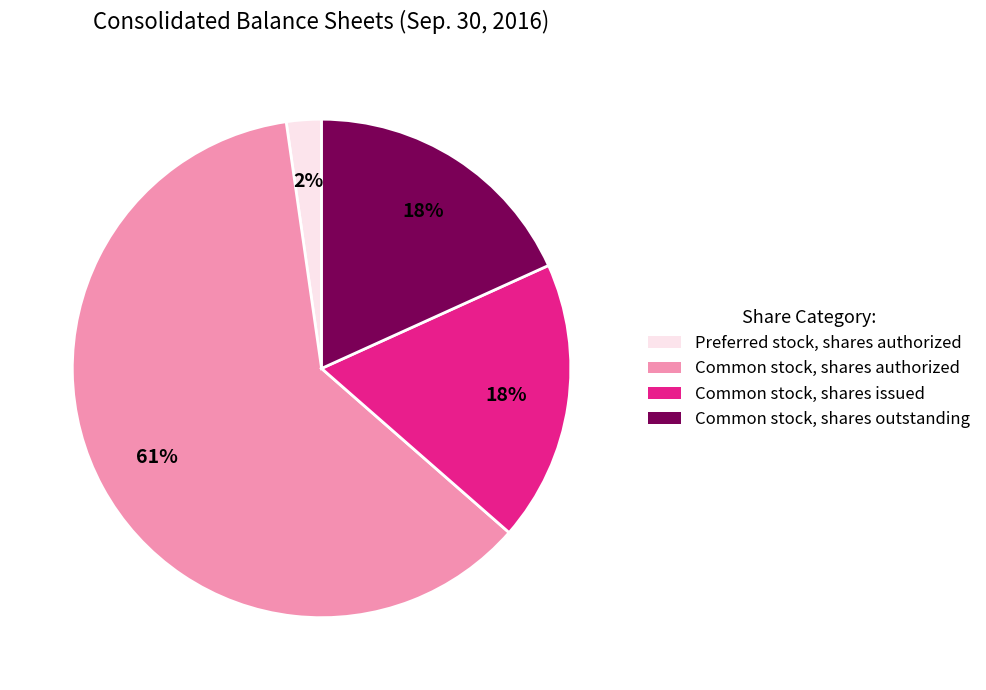

To the nearest percent, what percentage of the pie is Preferred stock, shares authorized?

2%